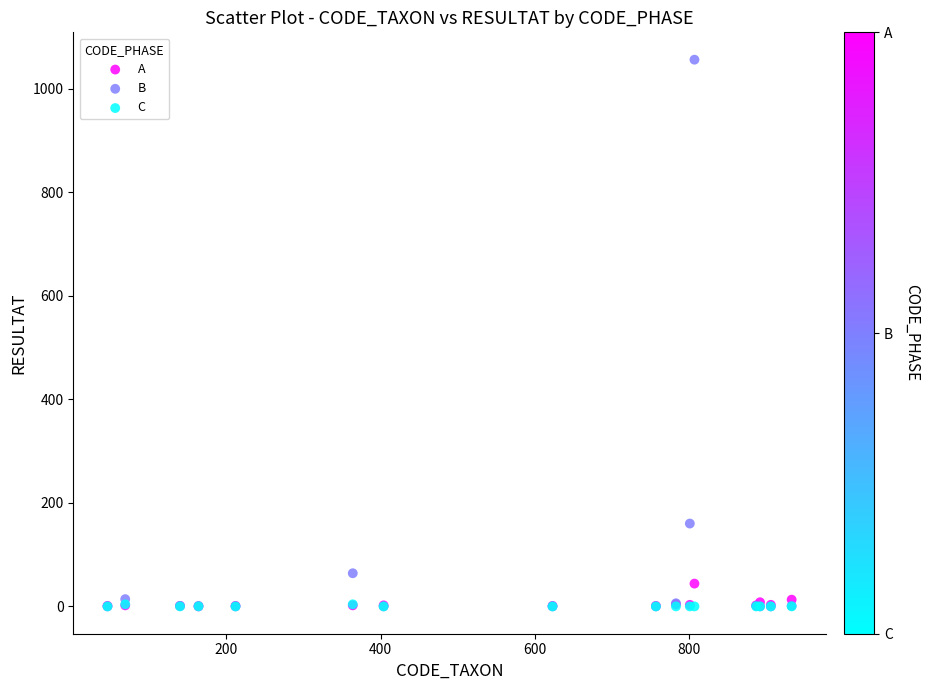

Which series contains the highest Y value?

B